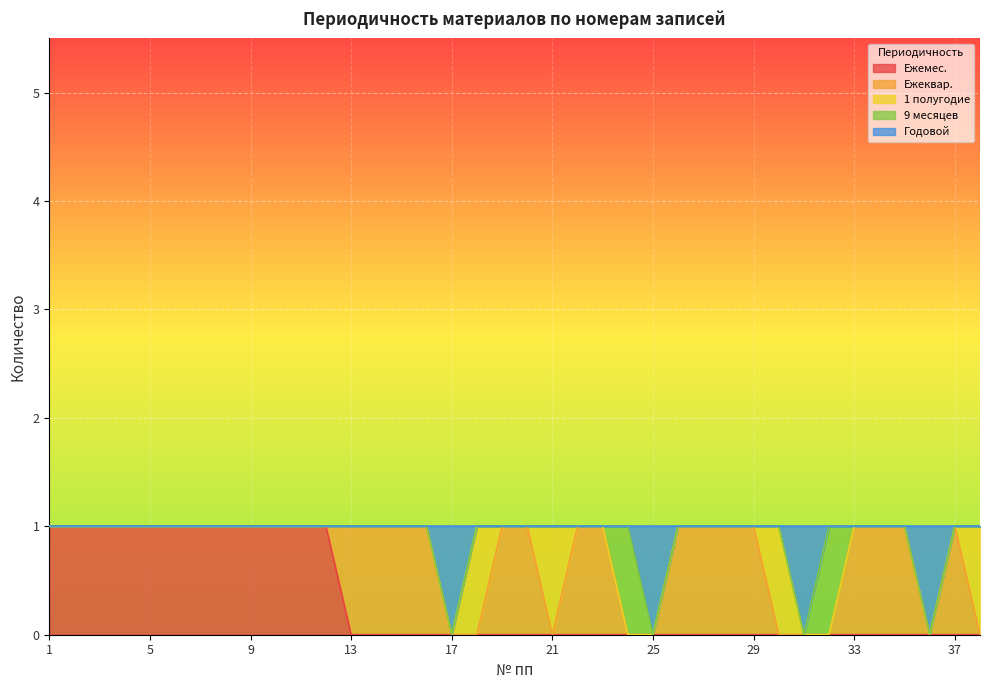

What are all the series names shown in the legend?

Ежемес., Ежеквар., 1 полугодие, 9 месяцев, Годовой